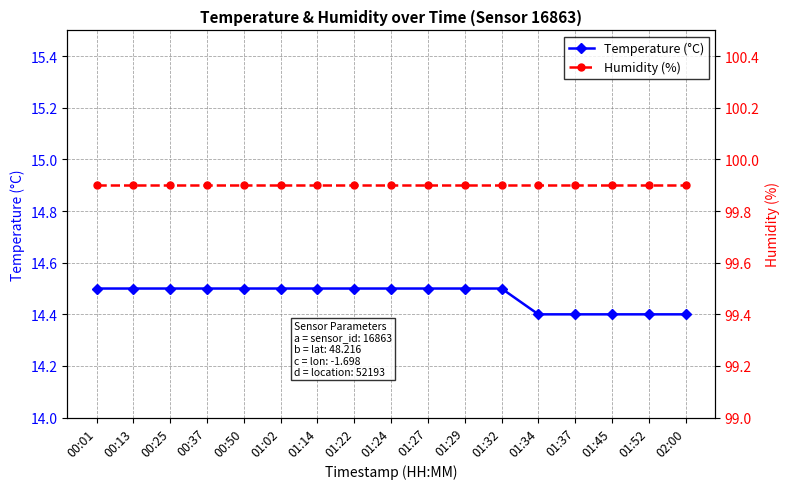

The Temperature (°C) series shows 10.0 at 01:52. True or false?

False